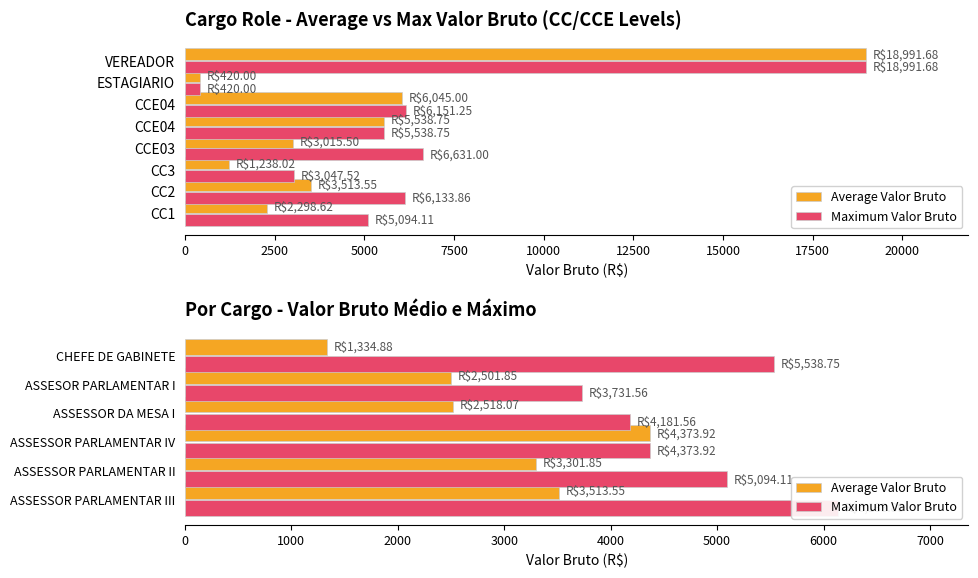

Which series has the largest total across all categories?

Maximum Valor Bruto